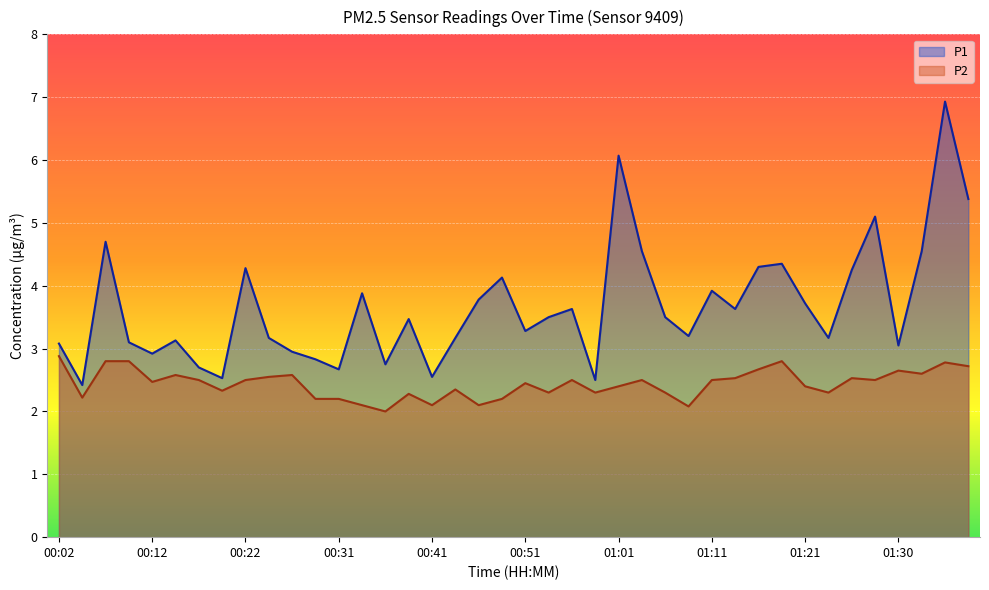

What is the smallest value displayed?

2.0